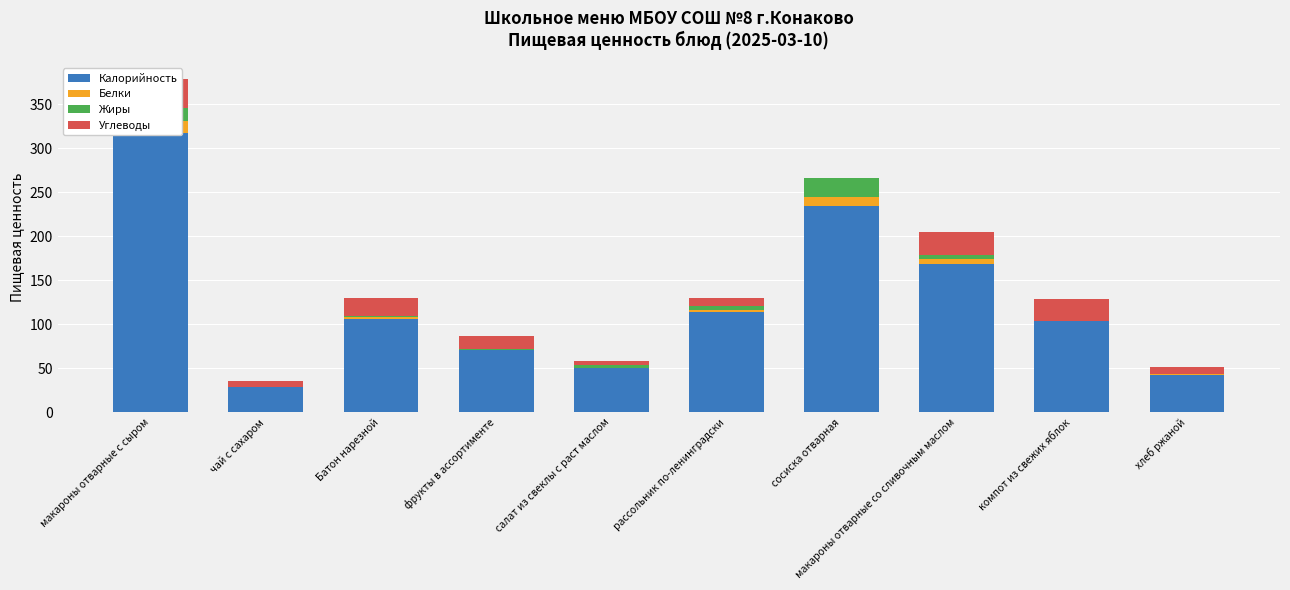

How many groups of bars are there?

10